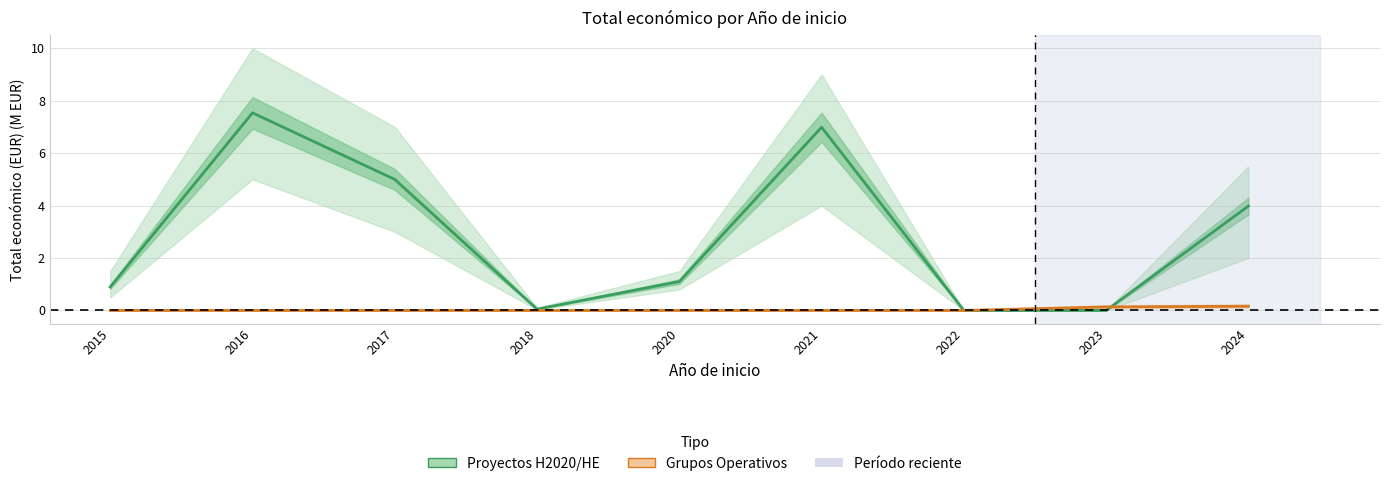

Between which two adjacent categories do Grupos Operativos and Proyectos H2020/HE first intersect?

2023 and 2024